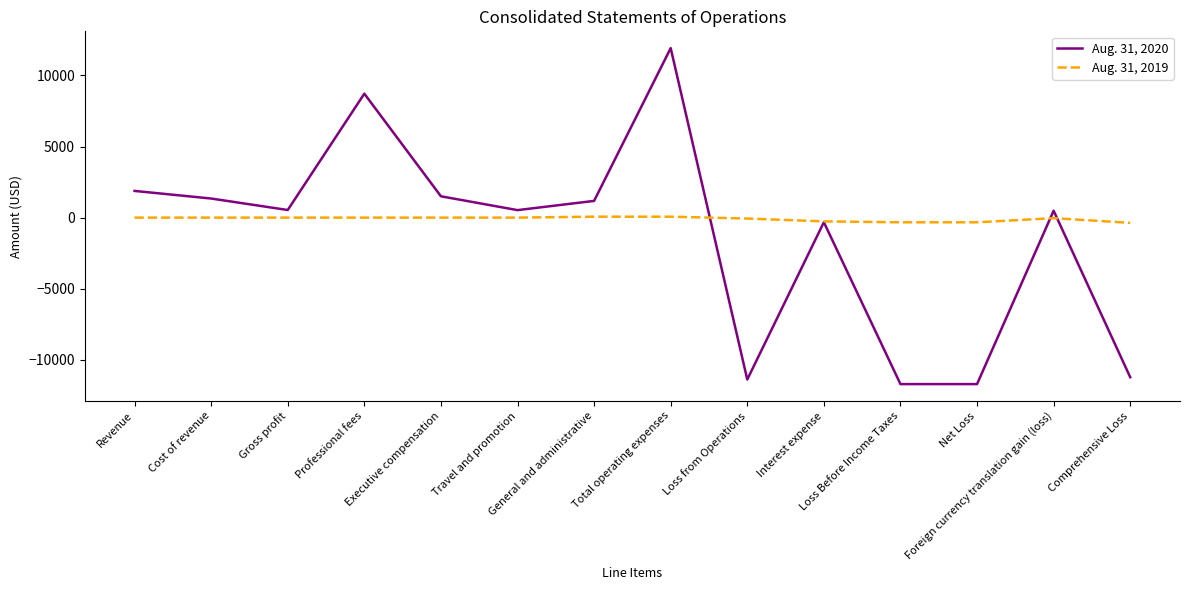

Which series has the largest range (max minus min)?

Aug. 31, 2020